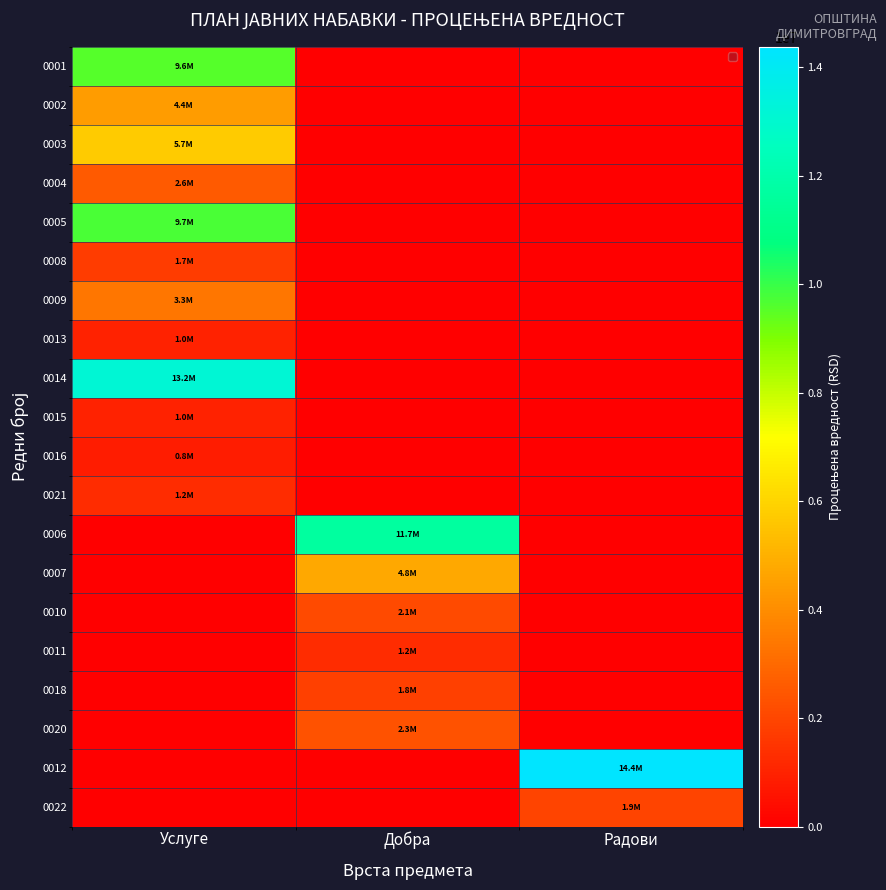

Which label corresponds to the largest value in the chart?

Радови